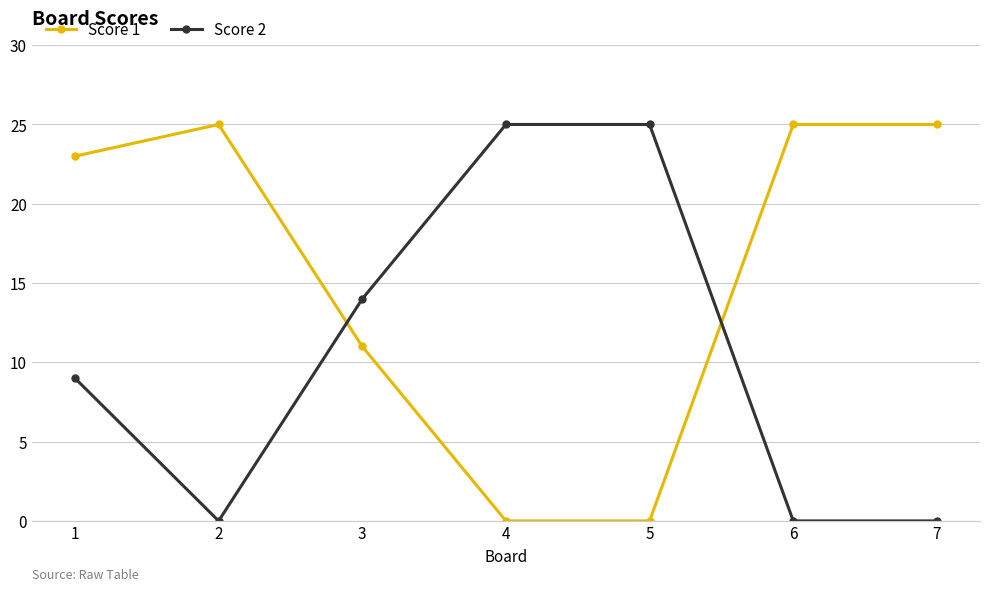

At which label is Score 2 closest to 12?

3